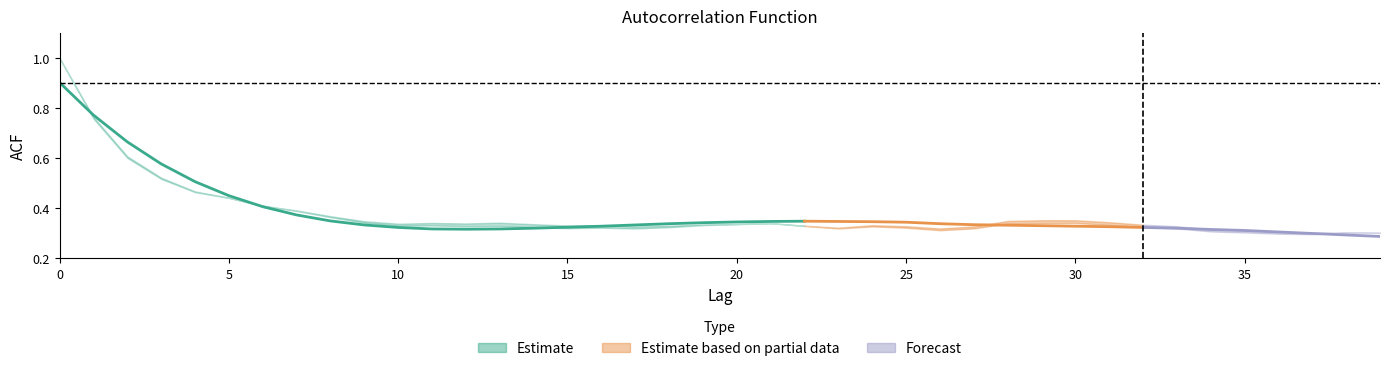

Read the acf_li value at 2.

0.6